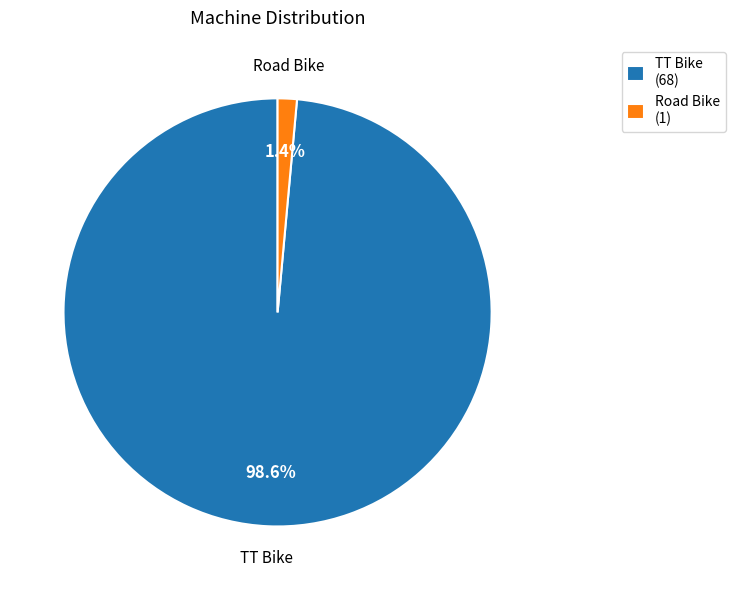

How many slices are in this pie chart?

2